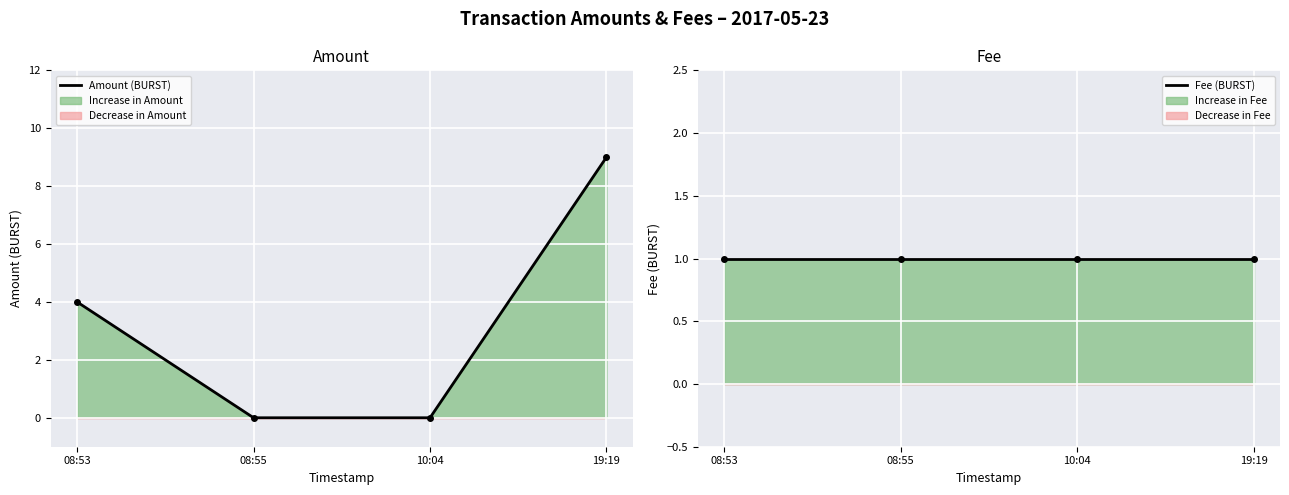

The Amount (BURST) series shows 0 at 10:04. True or false?

True